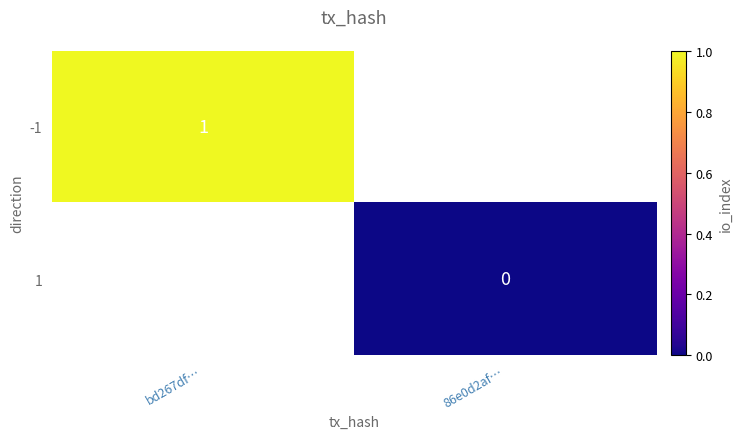

The -1 series shows 2 at bd267df…. True or false?

False